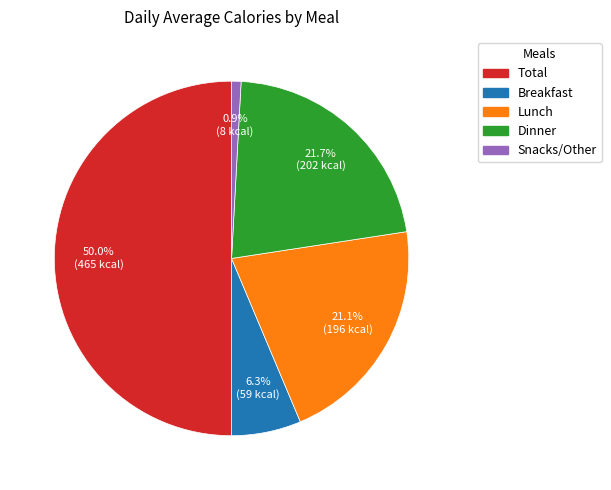

To the nearest percent, what is the average slice percentage?

20%